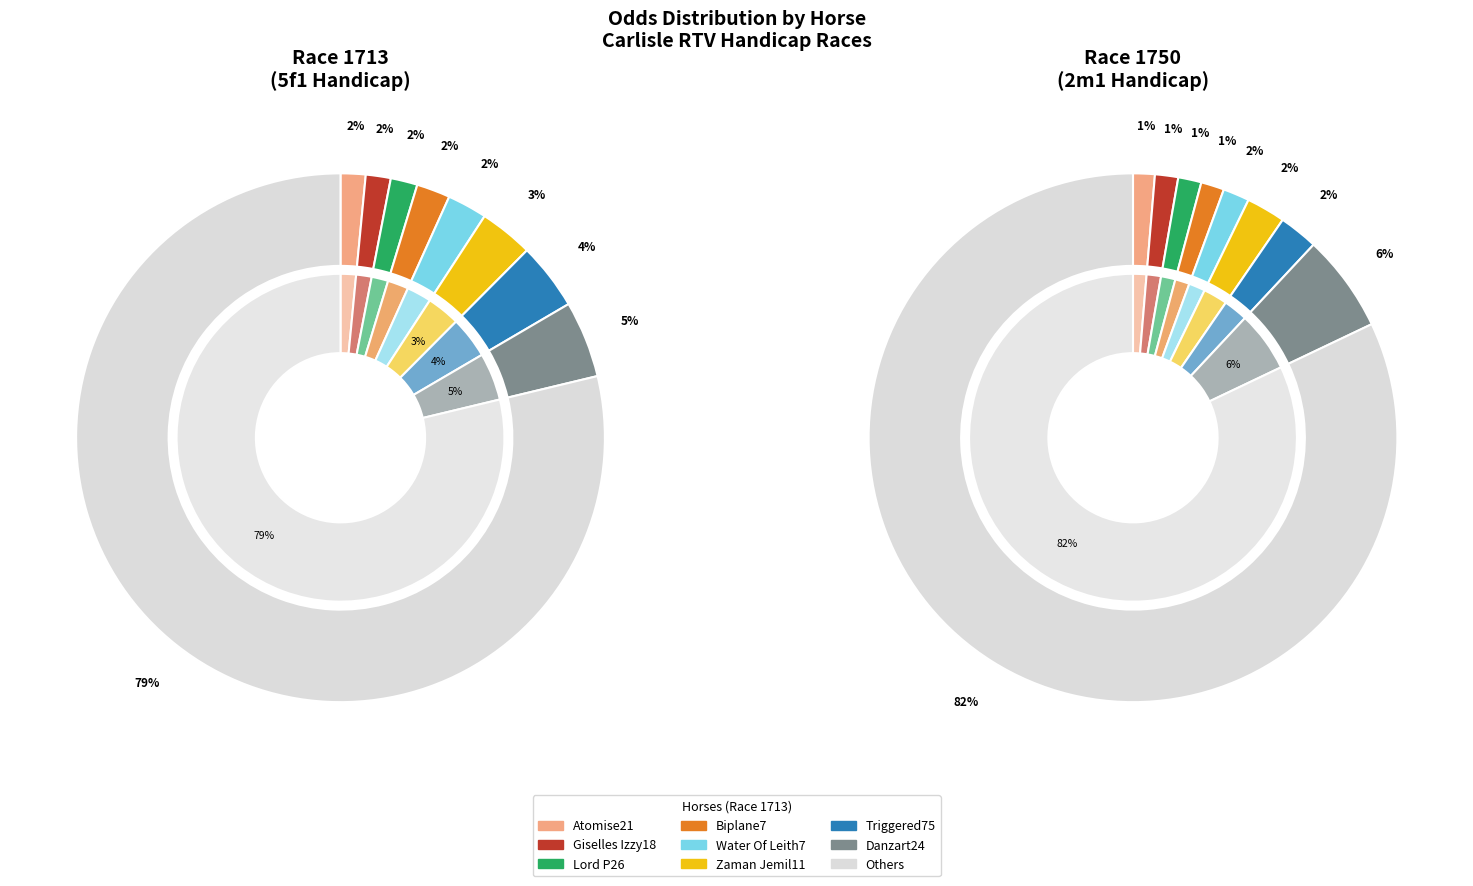

Is 9 the majority of the pie?

No